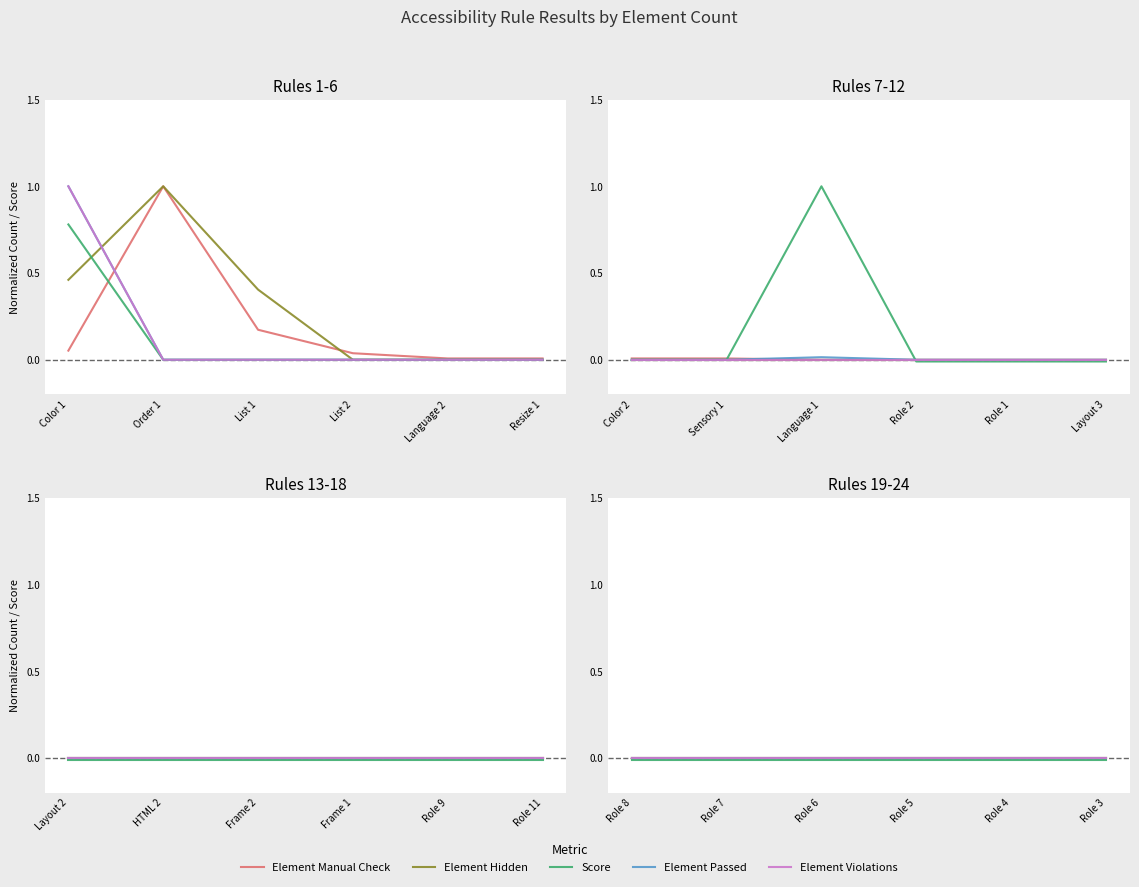

Which series has the widest spread of values?

Element Manual Check